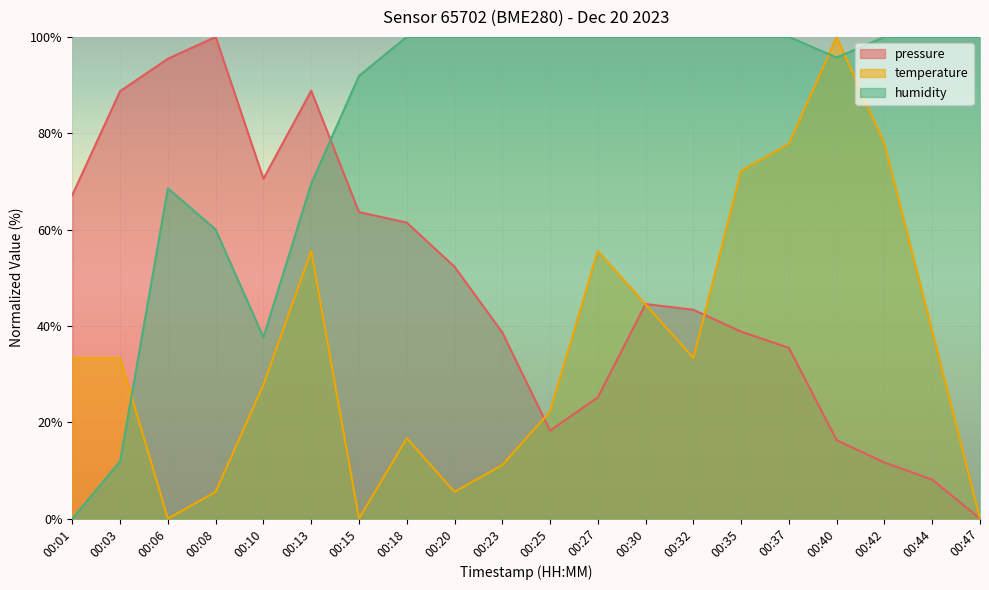

What is the sum of all temperature values?

711.1